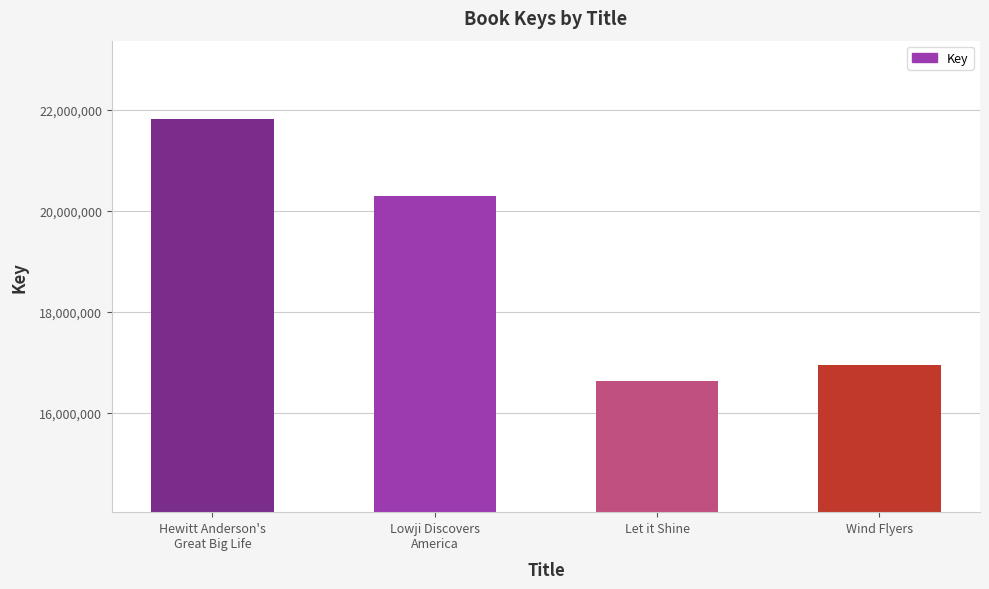

Reading left to right, transcribe all the data shown in this chart.

Hewitt Anderson's
Great Big Life=21813772	Lowji Discovers
America=20283914	Let it Shine=16621508	Wind Flyers=16938965